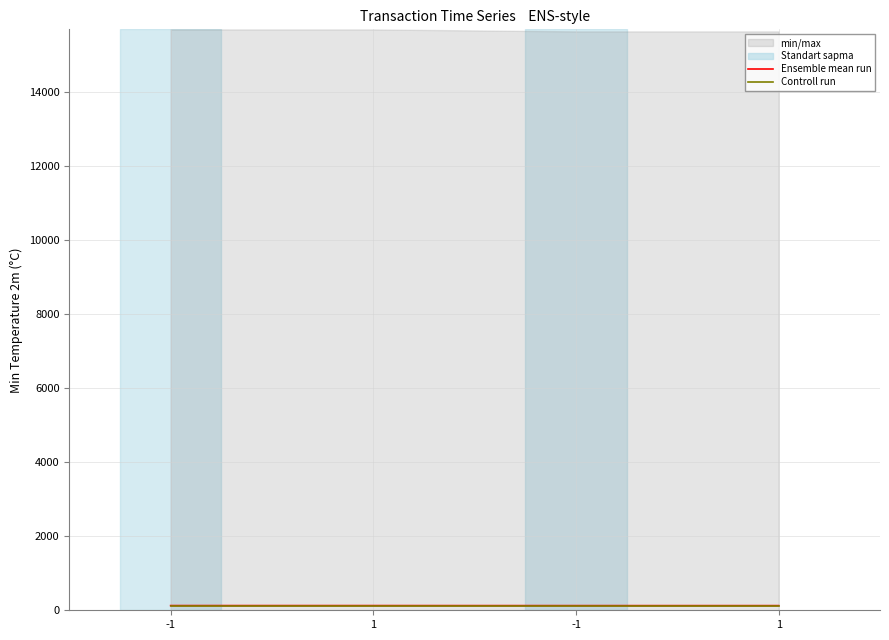

Which series changed the most between -1 and 1?

Ensemble mean run